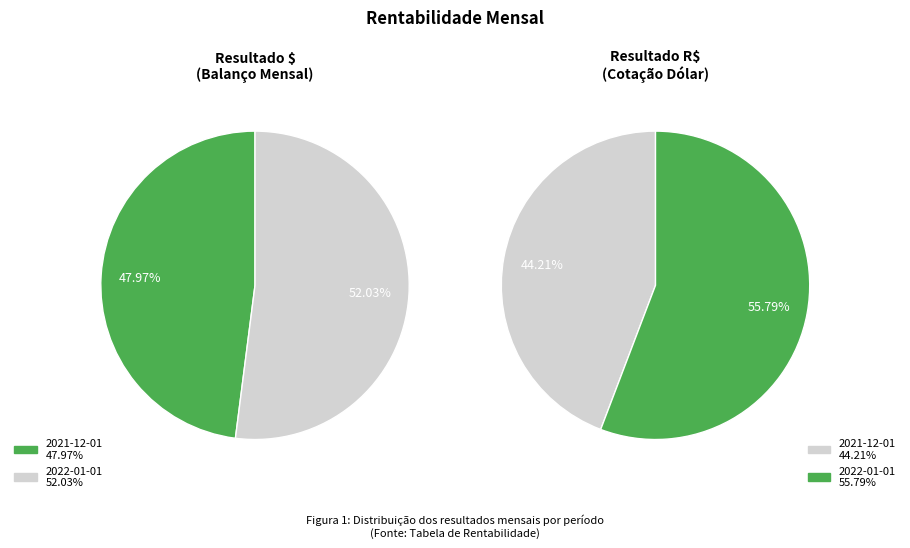

What percentage is the 2021-12-01 slice, to the nearest percent?

48%